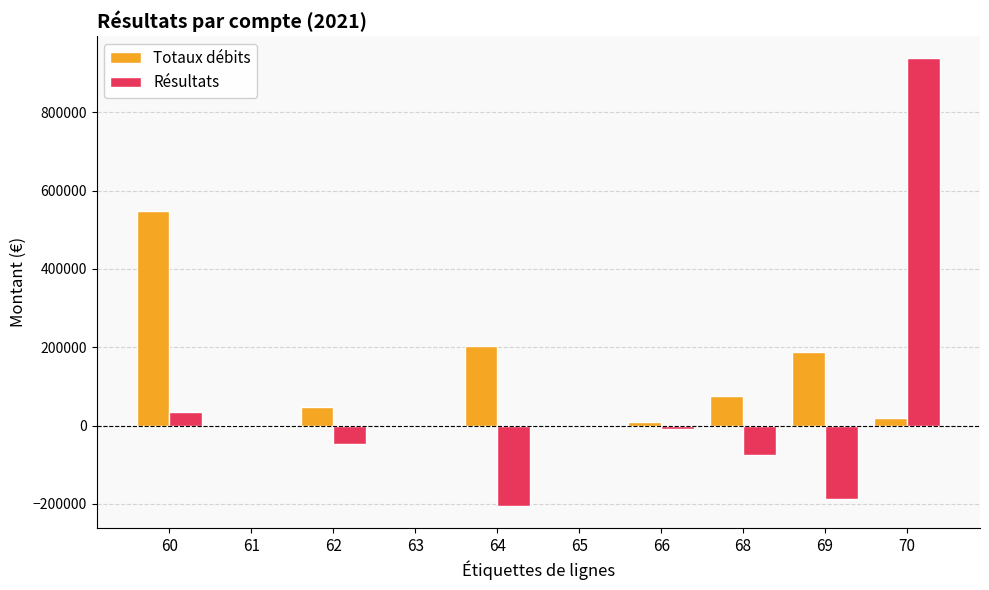

What is the maximum value for Résultats?

937869.8